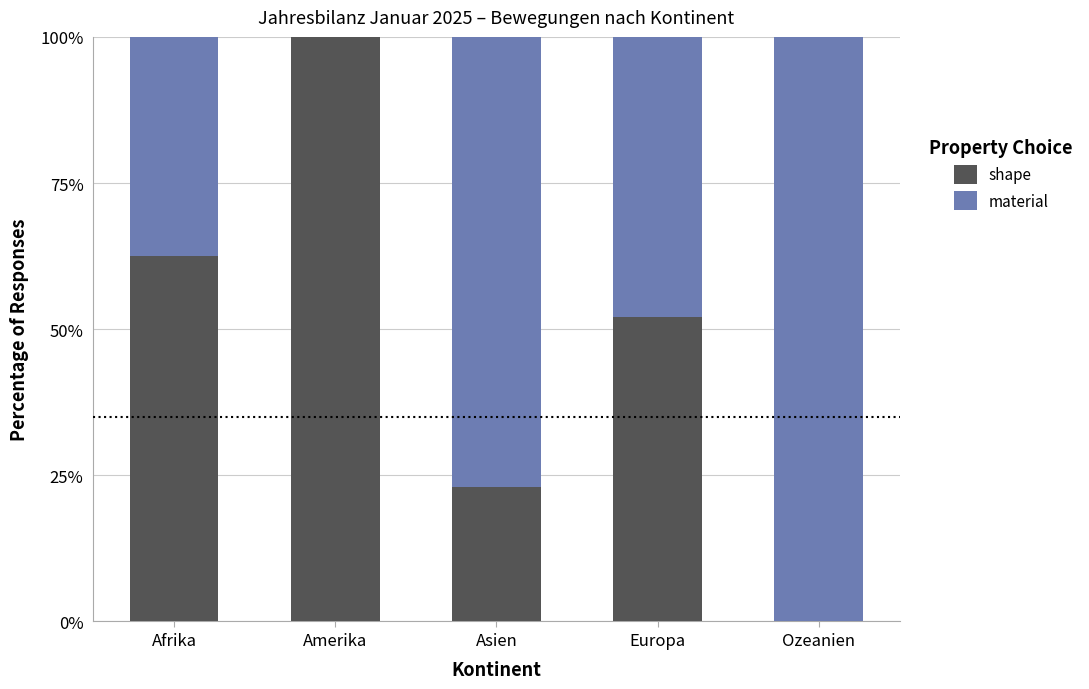

What are all the series names shown in the legend?

shape, material